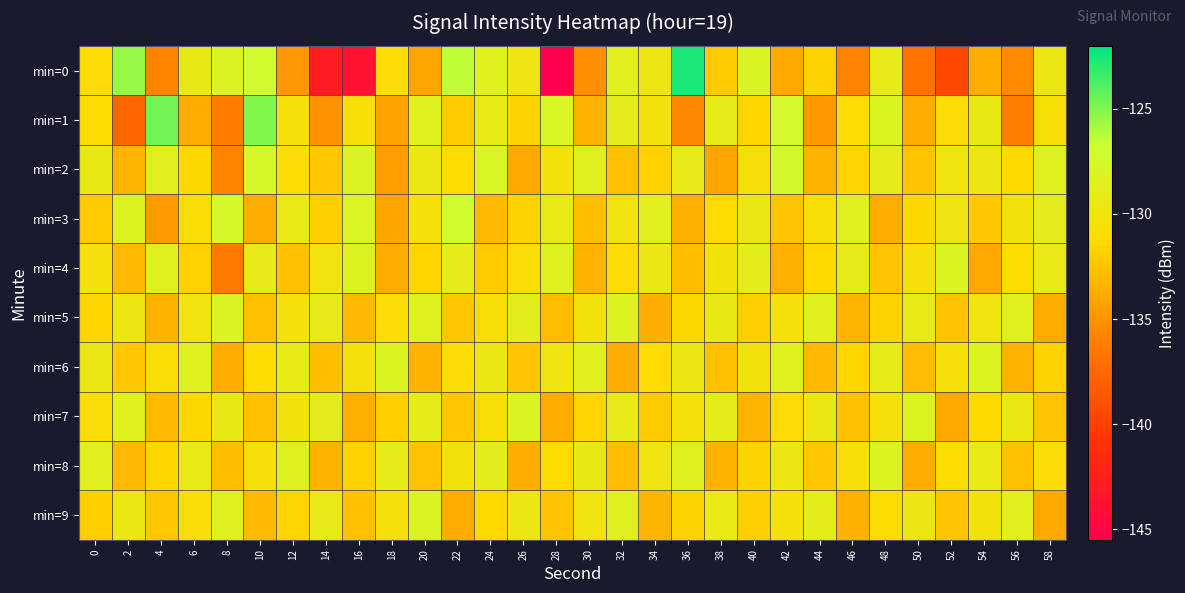

Between 4 and 32, which series saw the biggest shift?

min=0